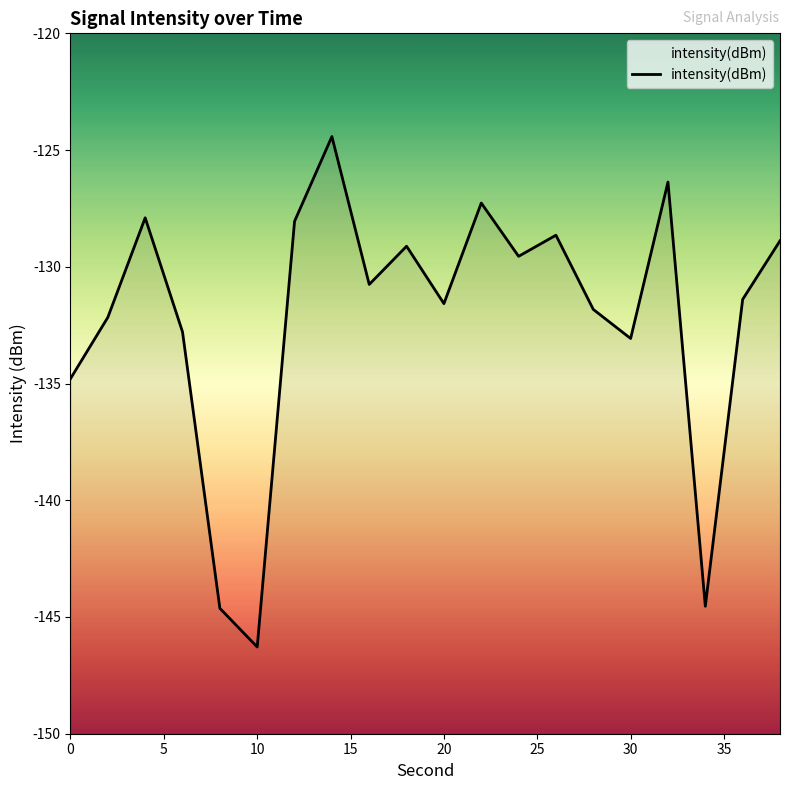

How many points are higher than both their immediate neighbors (excluding endpoints)?

6